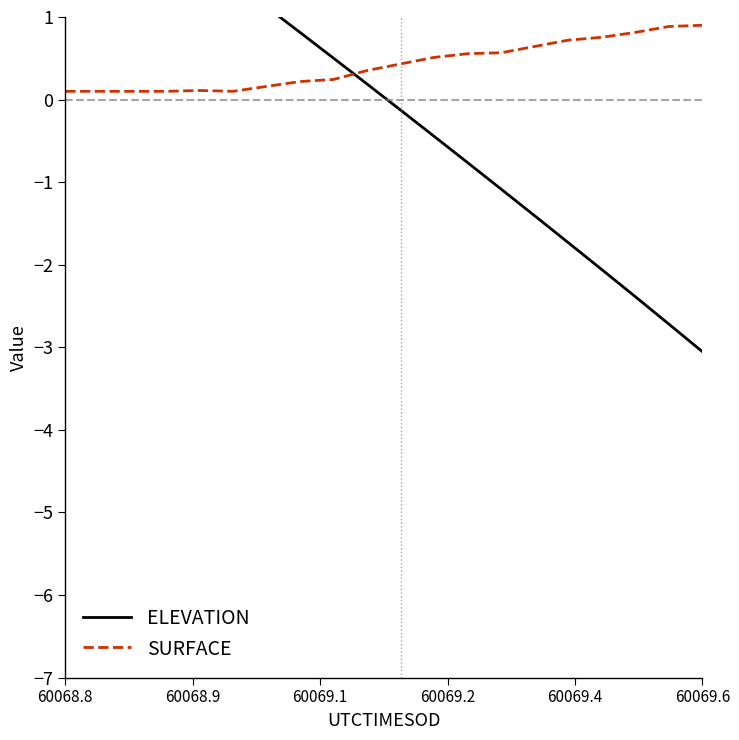

Where does the ELEVATION series first go above 0?

60068.8